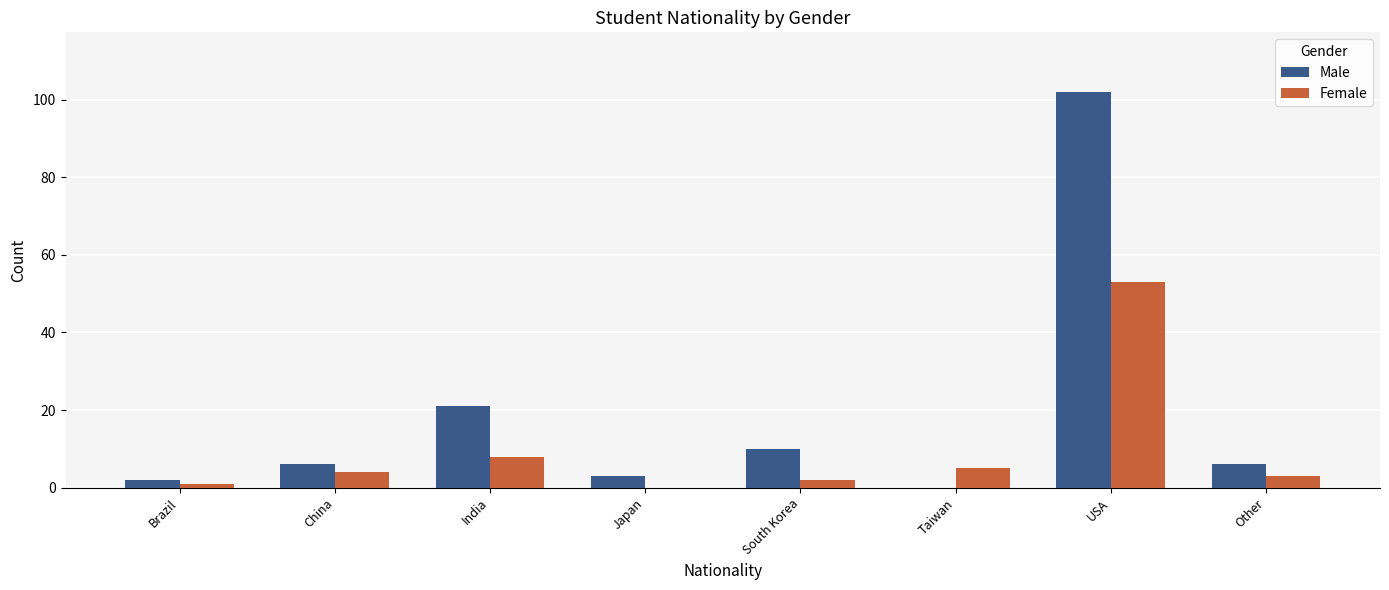

What is the sum of all Female values?

76